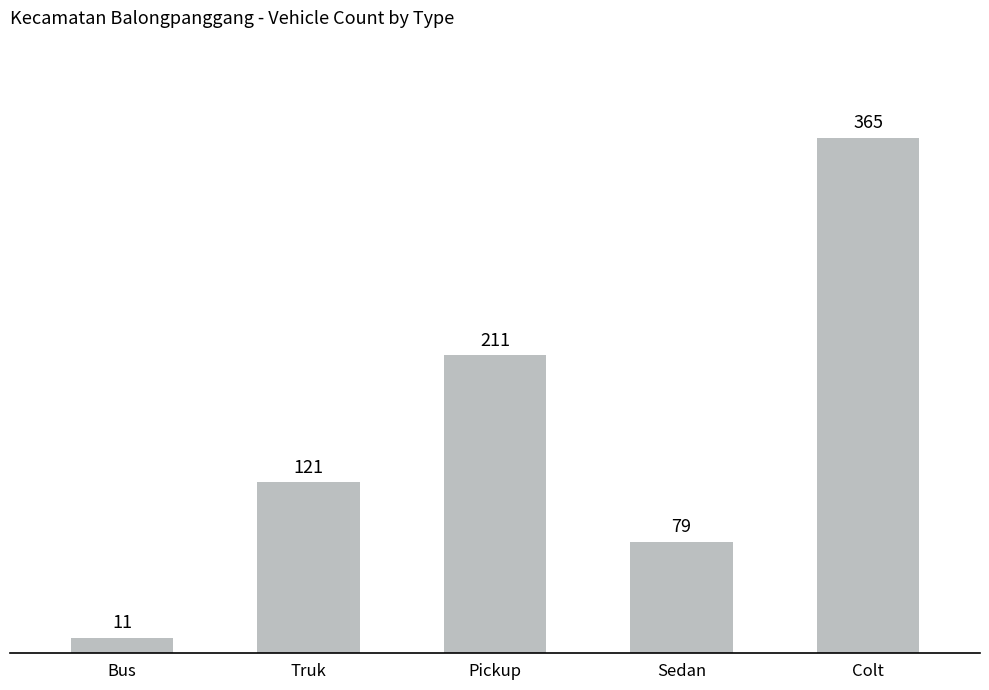

What position from the left is Bus?

1